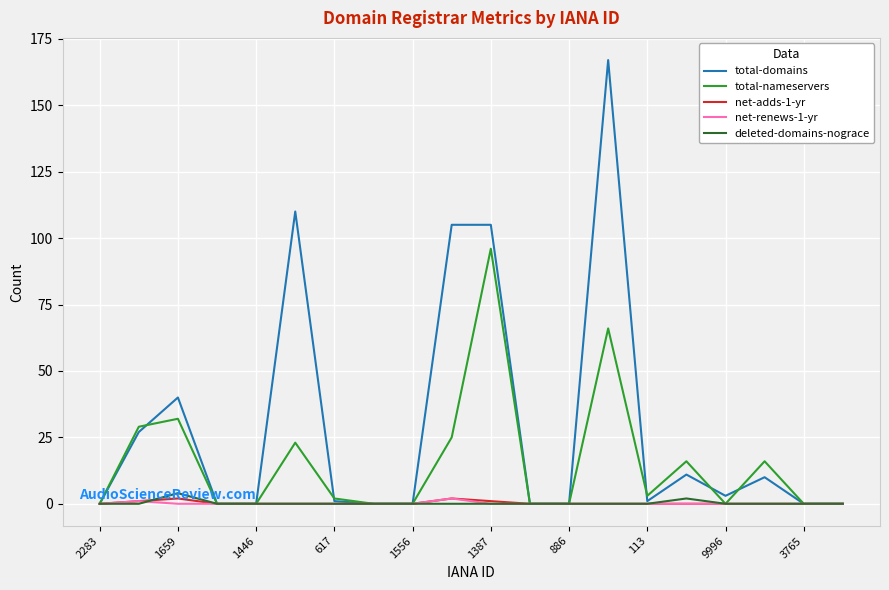

Which series has the widest spread of values?

total-domains